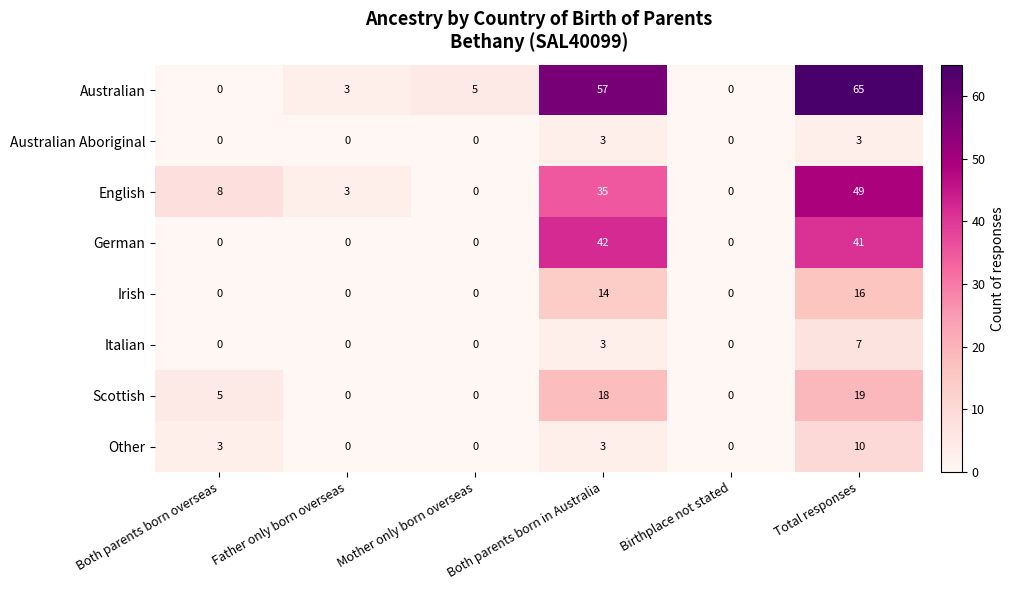

List the series in order of their peak value, lowest first.

Australian Aboriginal, Italian, Other, Irish, Scottish, German, English, Australian